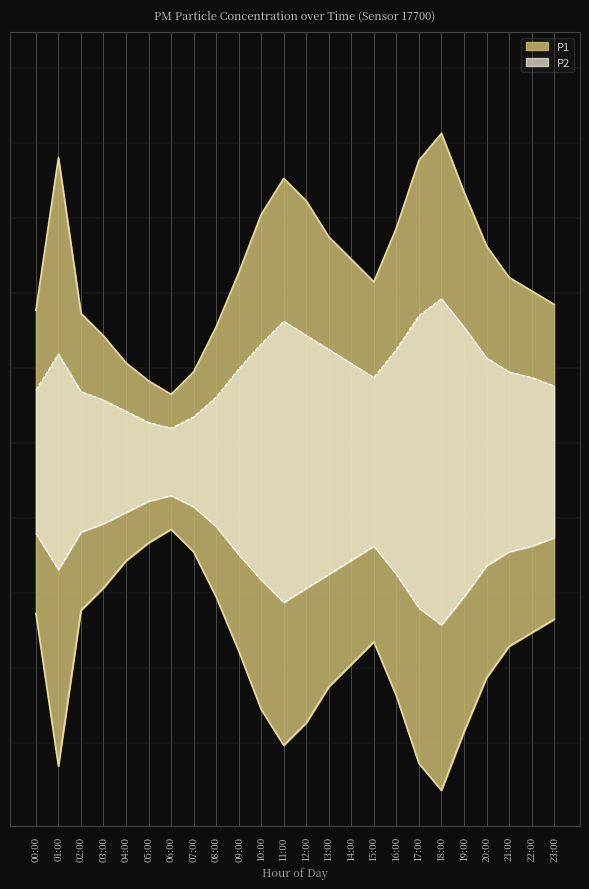

Rank the series at 13:00 from lowest to highest value.

P2, P1